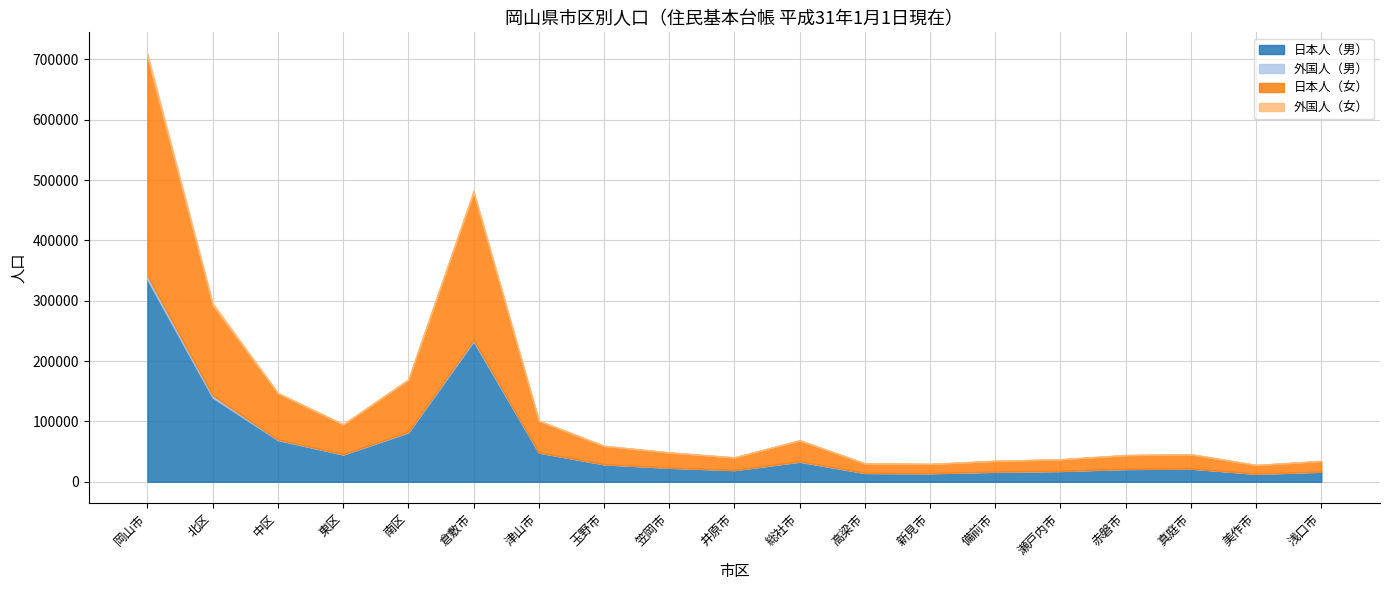

At how many categories does at least one series exceed 341611?

1